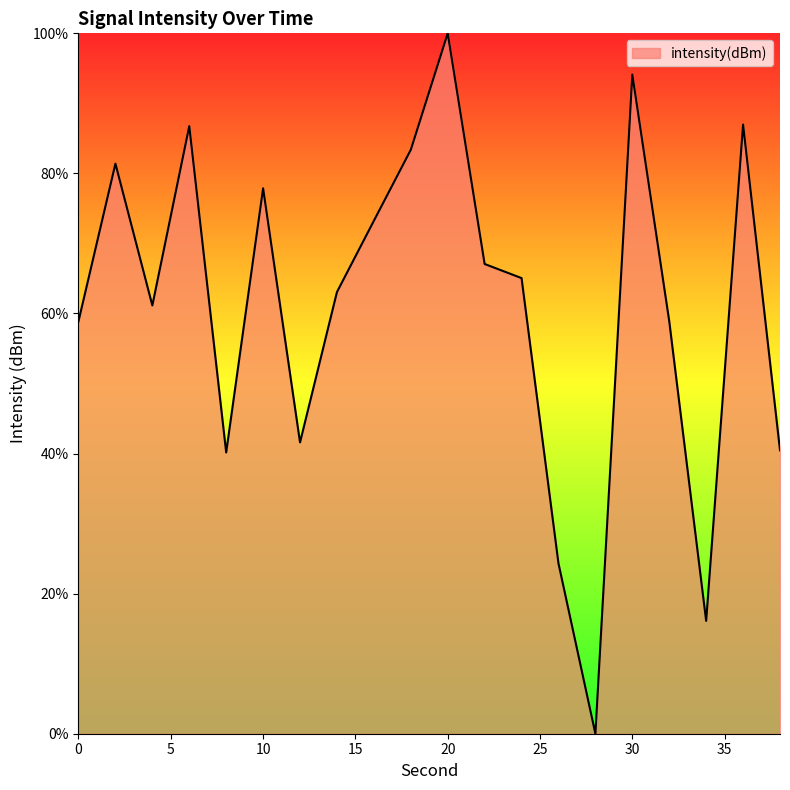

What is the greatest value displayed?

100.0